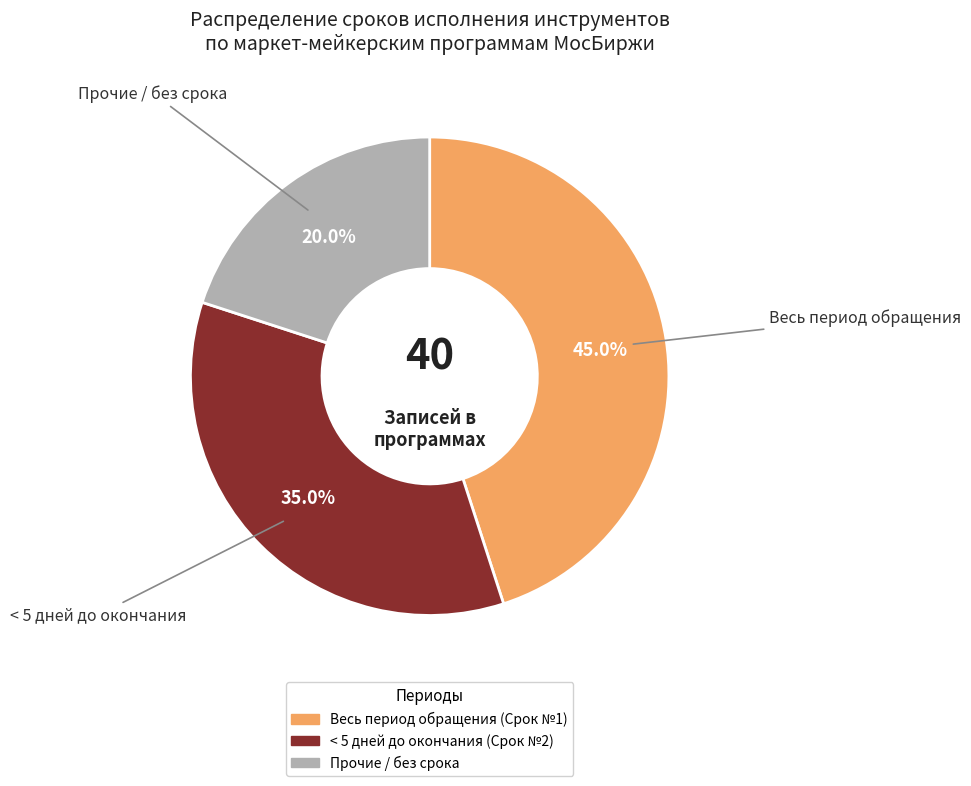

Does any single category account for the majority?

No